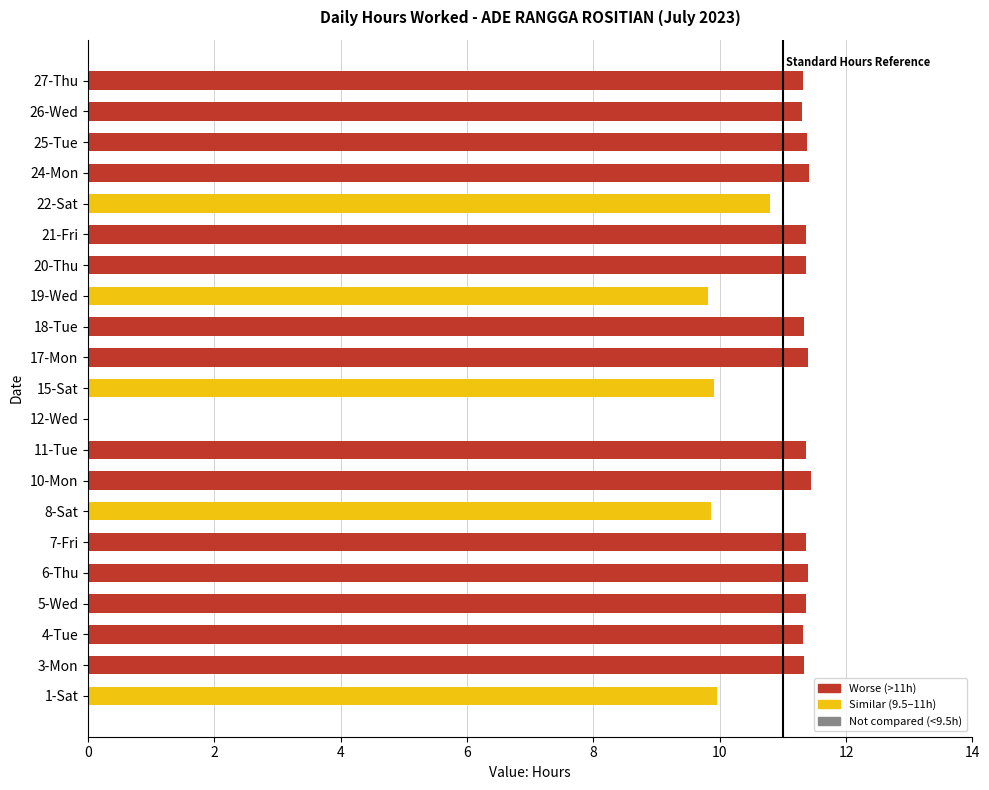

Is it true that the value at 19-Wed is 9.8?

True